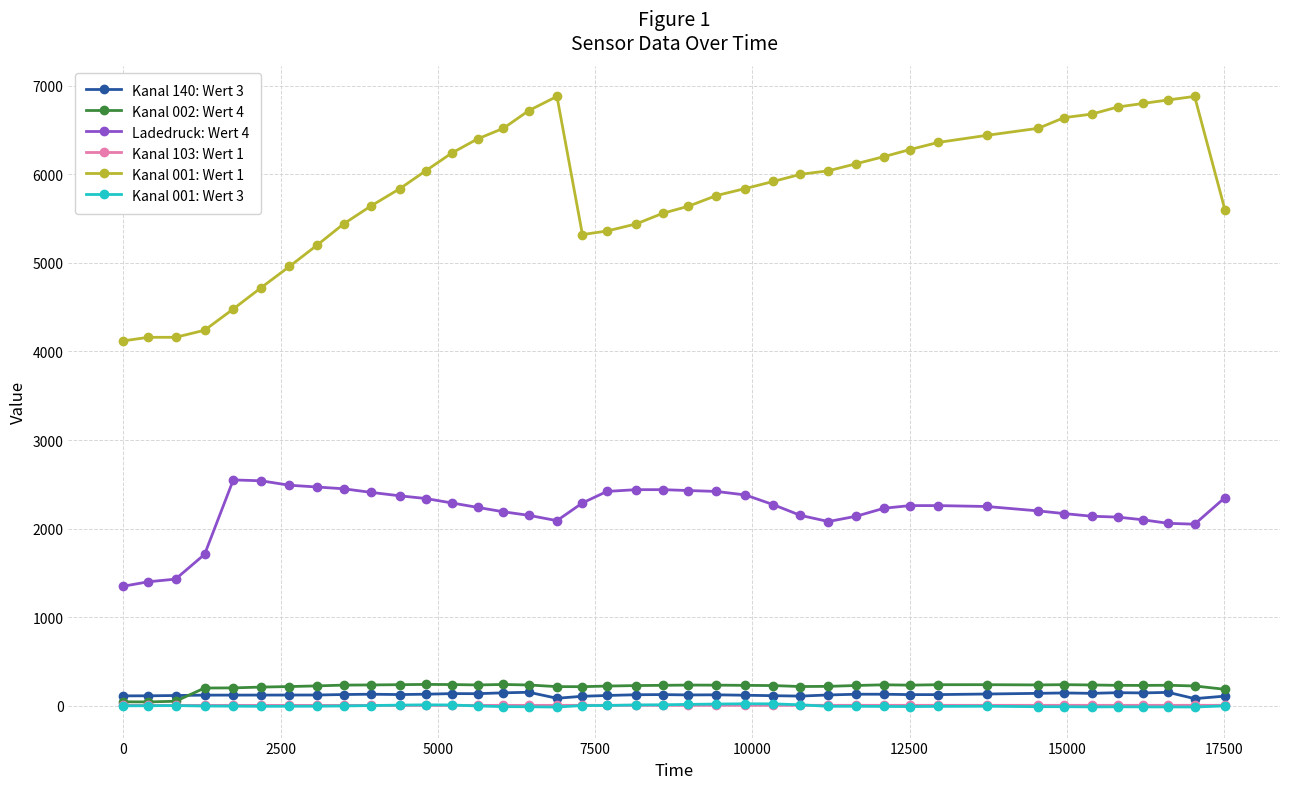

At how many categories does at least one series exceed 3246?

40